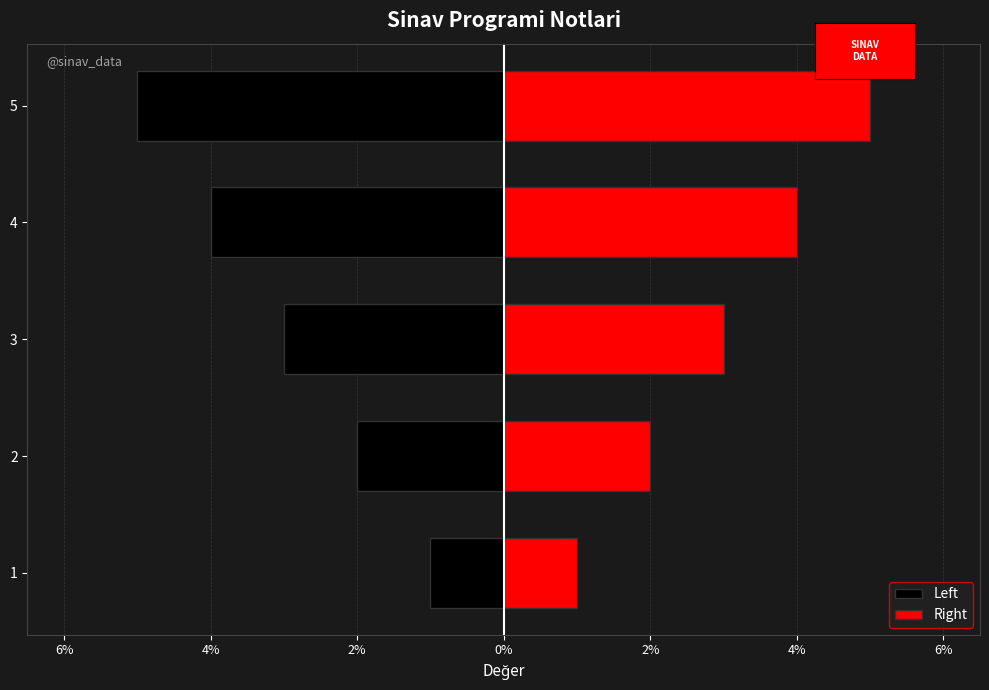

Which series has the largest total across all categories?

Right